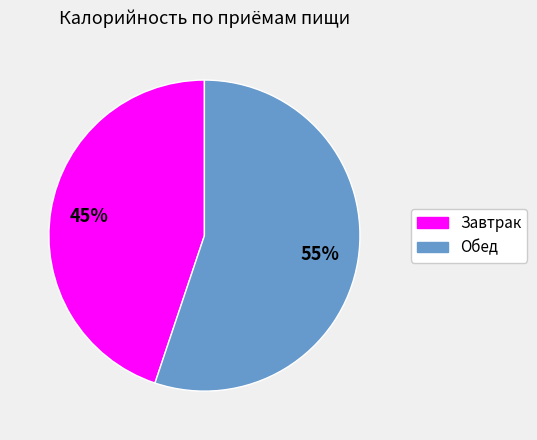

Does Завтрак account for over 50% of the chart?

No